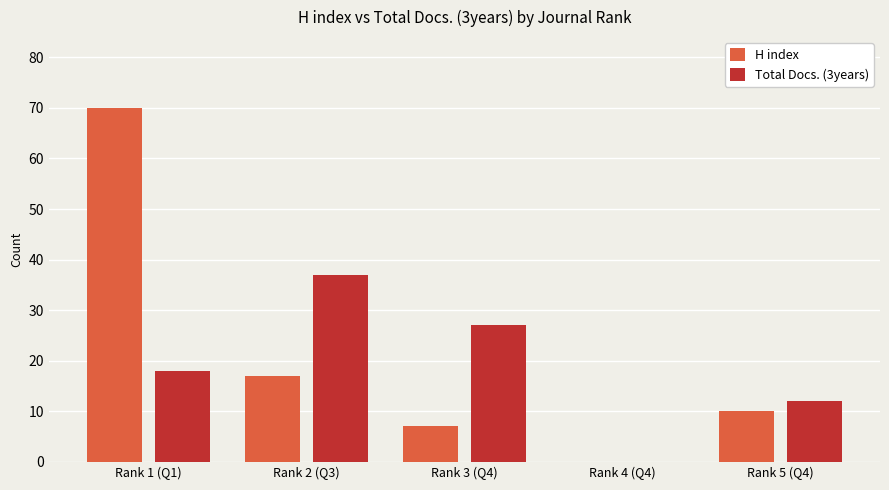

Where is Total Docs. (3years) nearest to the value 18?

Rank 1 (Q1)